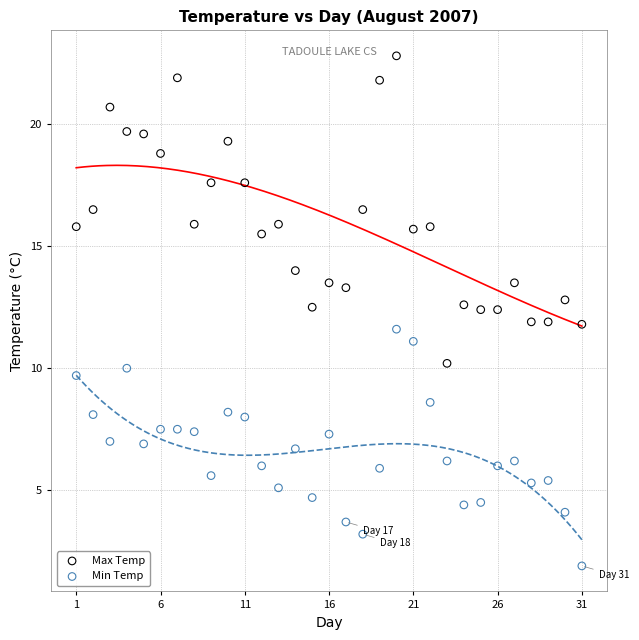

Which series contains the lowest Y value?

Min Temp